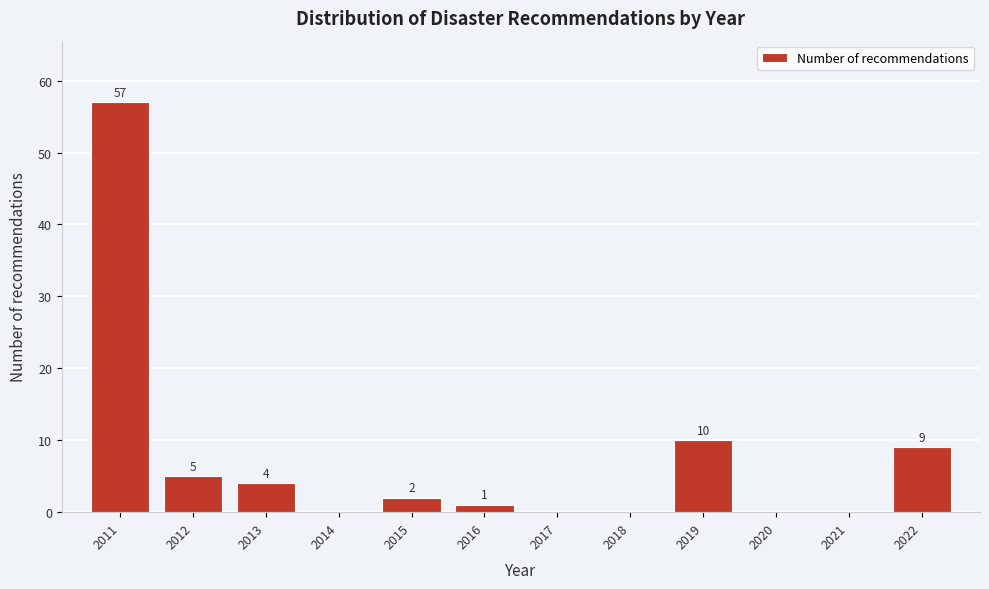

Reading right to left, extract all data points from this chart.

2022=9	2021=0	2020=0	2019=10	2018=0	2017=0	2016=1	2015=2	2014=0	2013=4	2012=5	2011=57